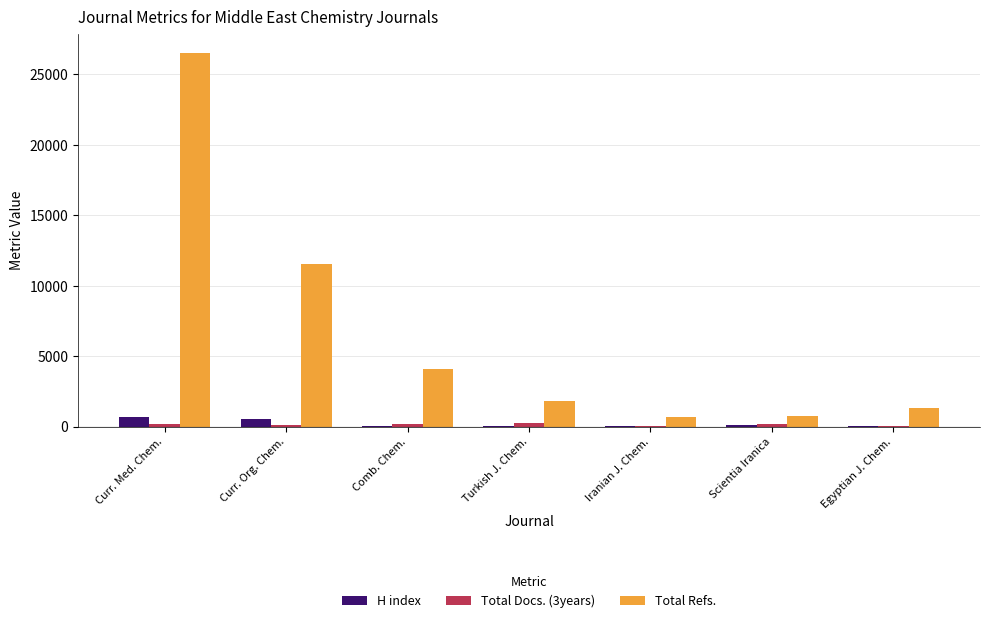

Which series changed the most between Comb. Chem. and Egyptian J. Chem.?

Total Refs.